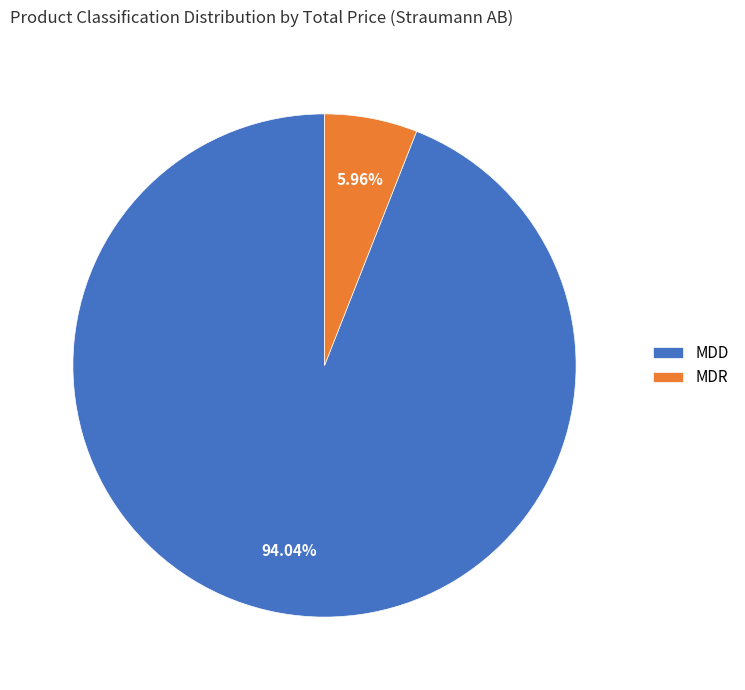

Count the number of slices in the pie.

2